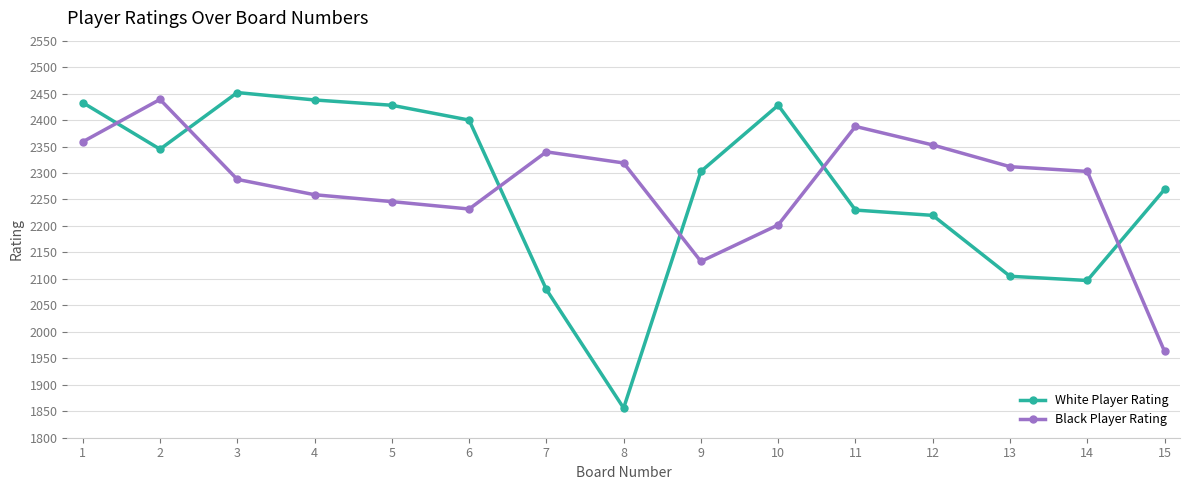

What is the difference between the Black Player Rating values at 7 and 9?

207